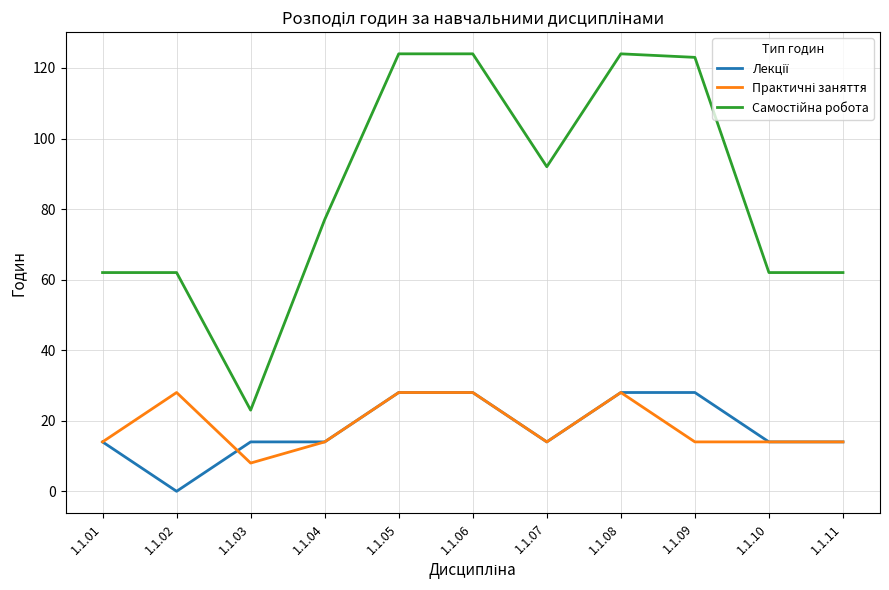

How many categories are shown in the chart?

11